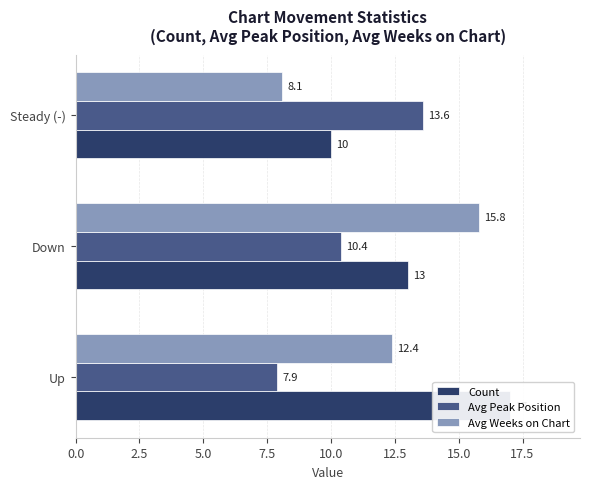

Reading right to left, transcribe all the data shown in this chart.

Count: 10.0	13.0	17.0
Avg Peak Position: 13.6	10.4	7.9
Avg Weeks on Chart: 8.1	15.8	12.4